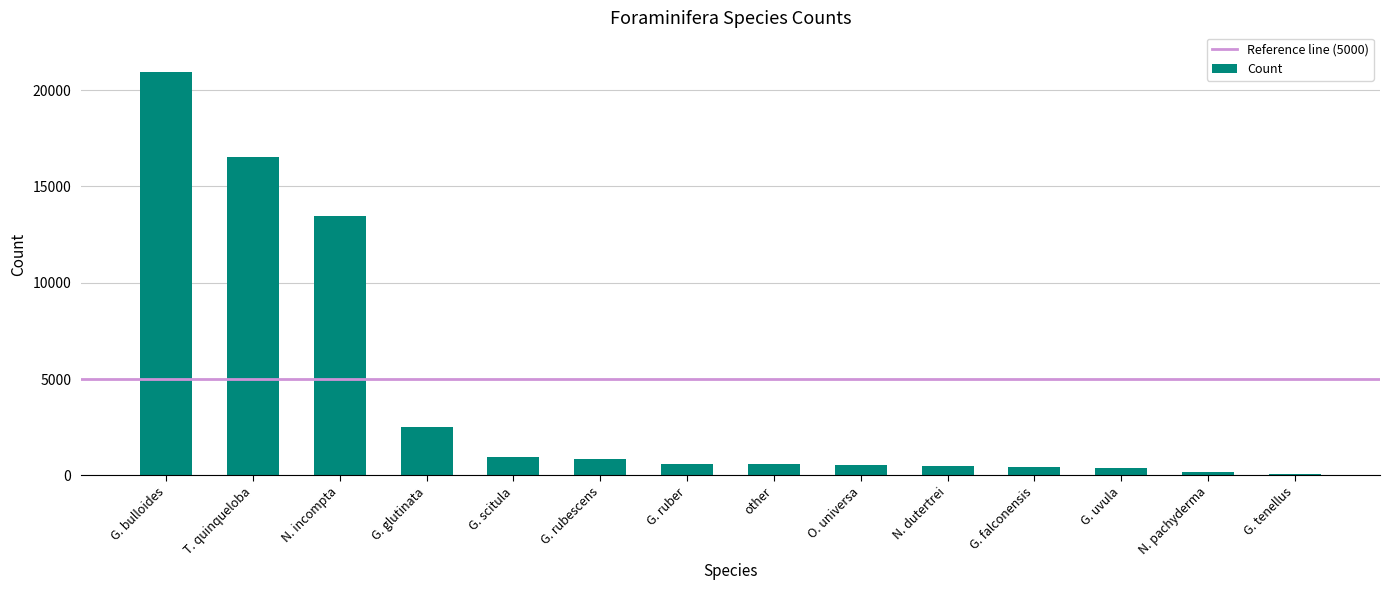

Approximately how many times larger is the value at N. pachyderma compared to G. falconensis?

0.4